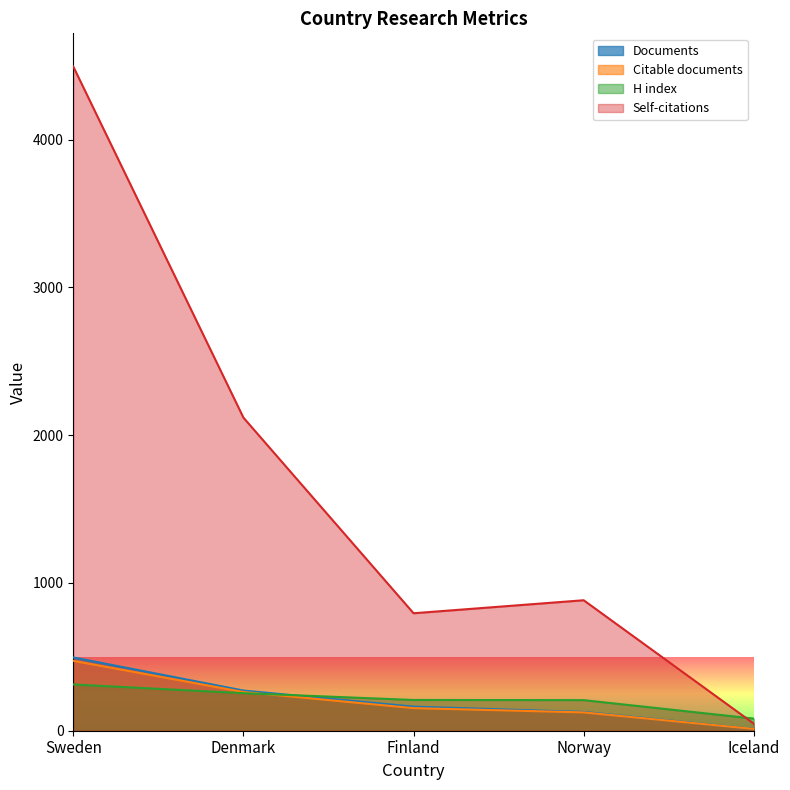

The Documents series shows 19 at Iceland. True or false?

False